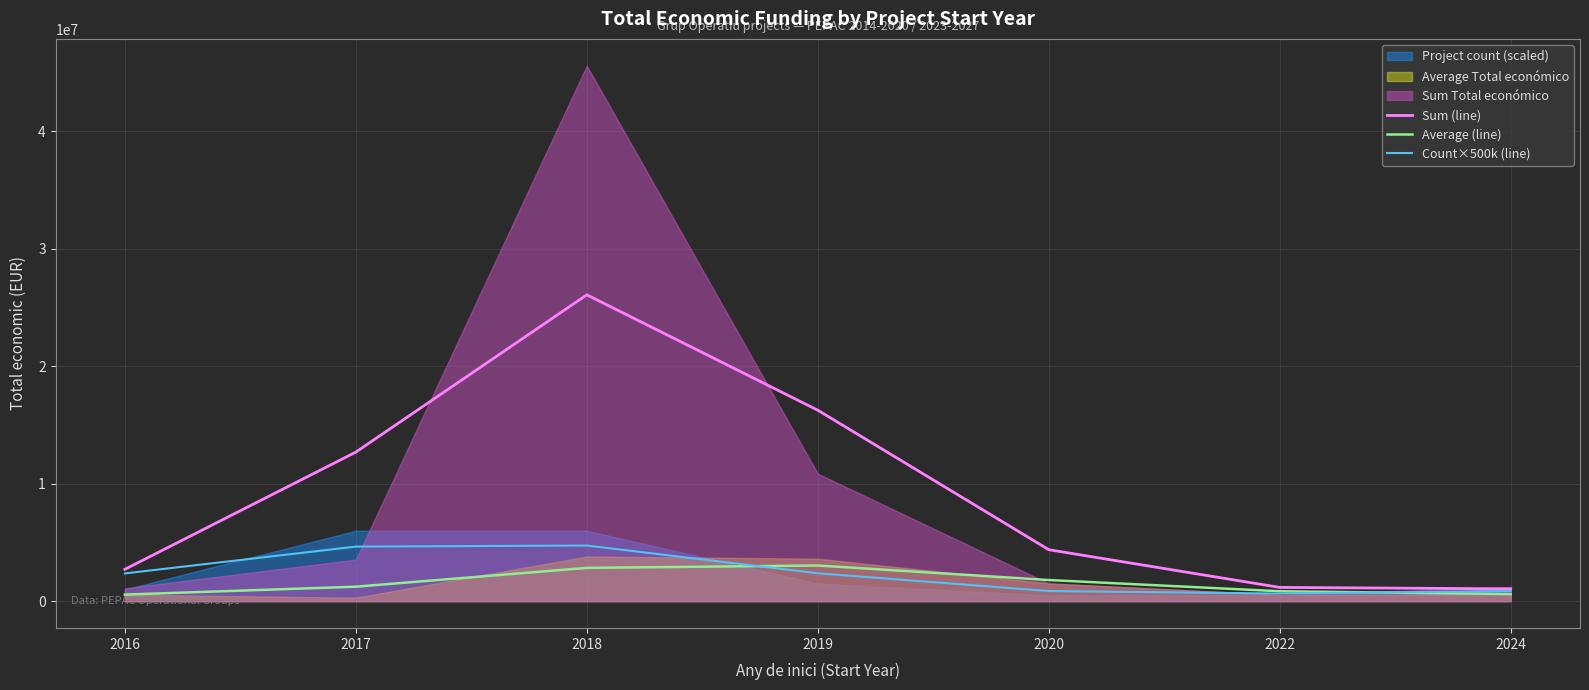

Where is Sum (line) nearest to the value 13569639?

2017